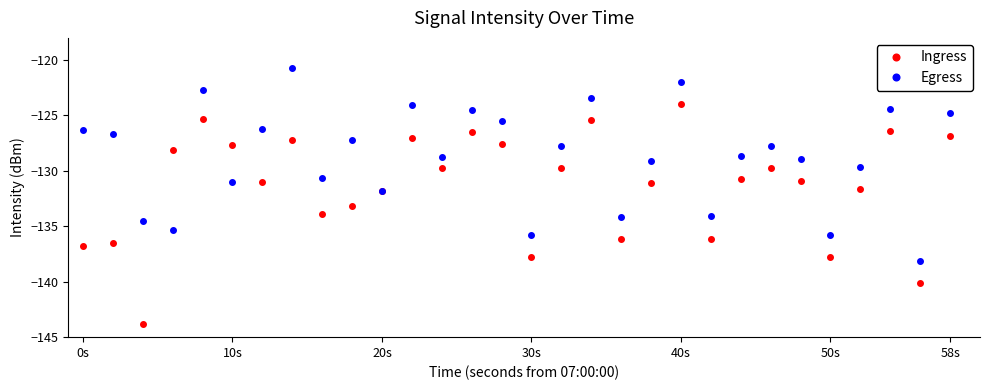

Which series has the widest spread of values?

Ingress